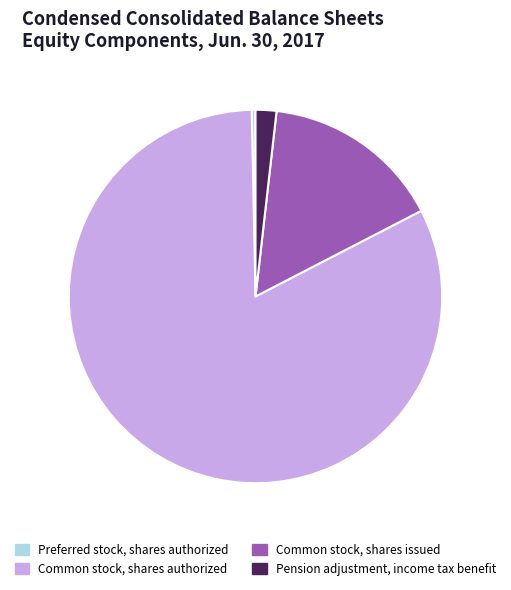

Combined, do Common stock, shares issued and Pension adjustment, income tax benefit account for over 50%?

No